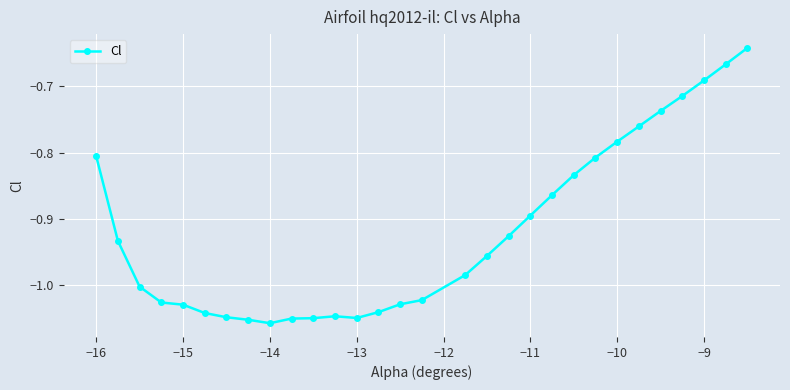

What is the sum of all values?

-27.6